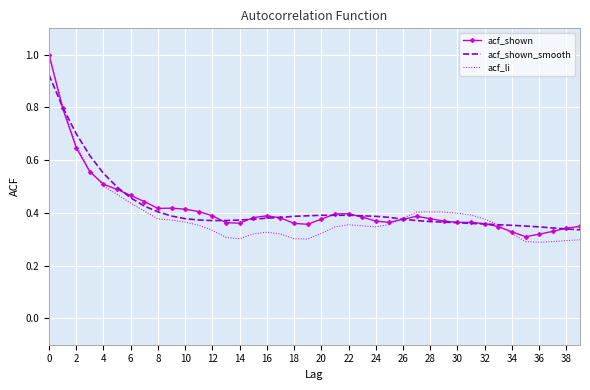

What is the sum of all acf_shown_smooth values?

16.9